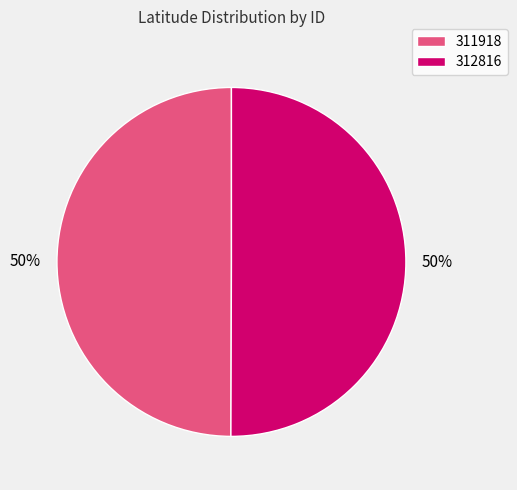

Combined, do 312816 and 311918 account for over 50%?

Yes